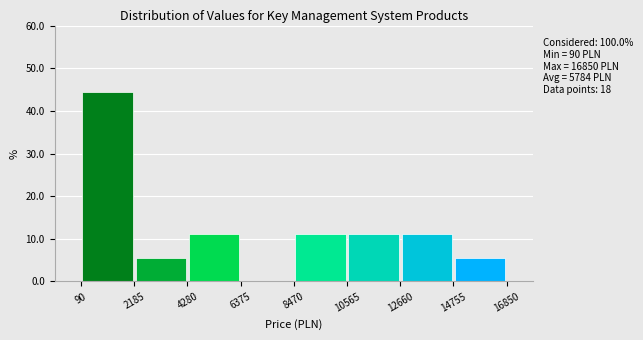

Which range on the x-axis has the tallest bar?

90 to 2185